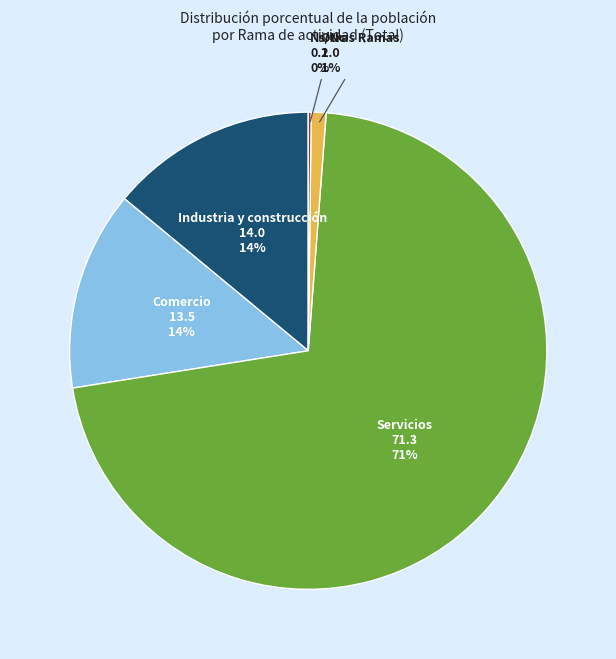

What is the ratio of the value at Comercio to the value at Industria y construcción?

1.0